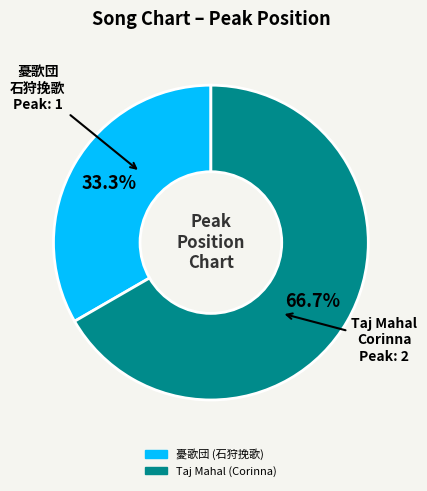

What is the ratio of the value at Taj Mahal (Corinna) to the value at 憂歌団 (石狩挽歌)?

2.0